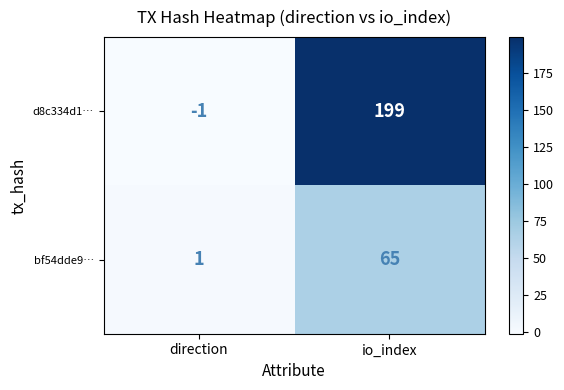

The value of d8c334d1… at io_index is 49. True or false?

False